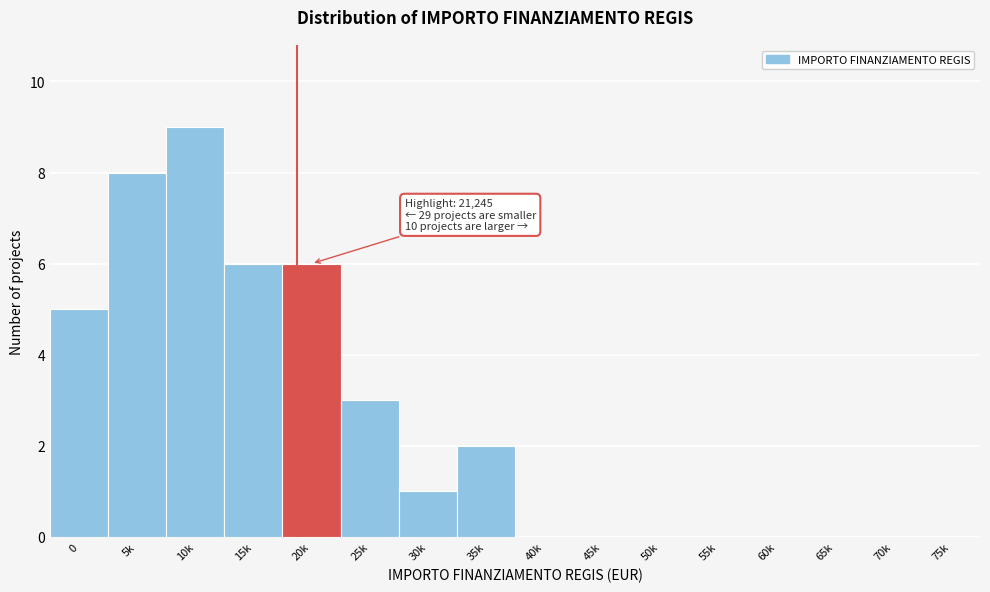

Reading left to right, what are all the values shown in this chart?

0=5	5k=8	10k=9	15k=6	20k=6	25k=3	30k=1	35k=2	40k=0	45k=0	50k=0	55k=0	60k=0	65k=0	70k=0	75k=0